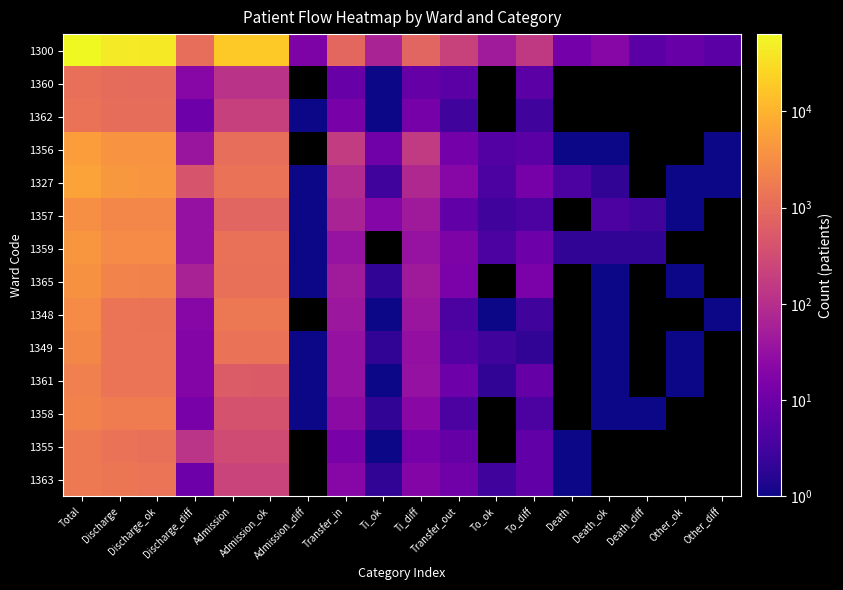

At which label is 1355 closest to 816?

Discharge_ok